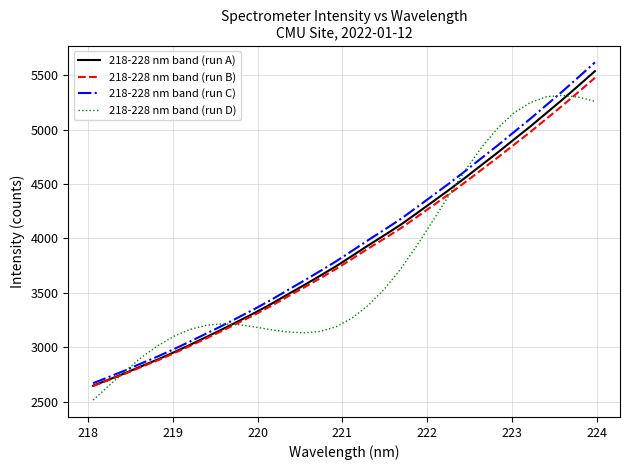

Which series has the largest range (max minus min)?

218-228 nm band (run C)